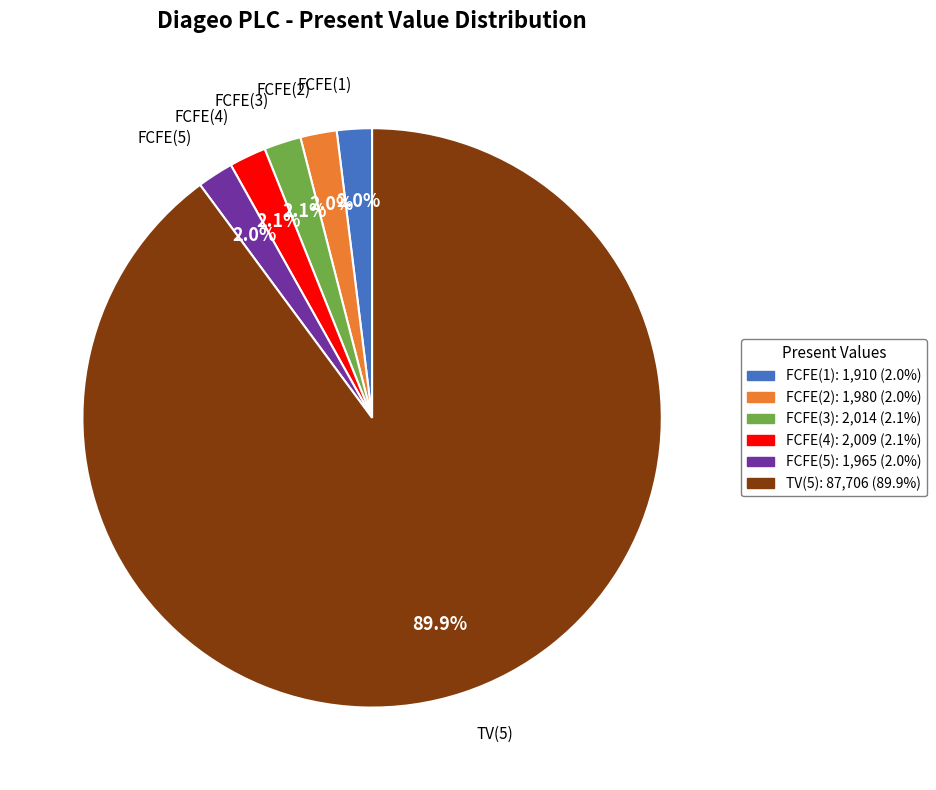

How many slices are in this pie chart?

6